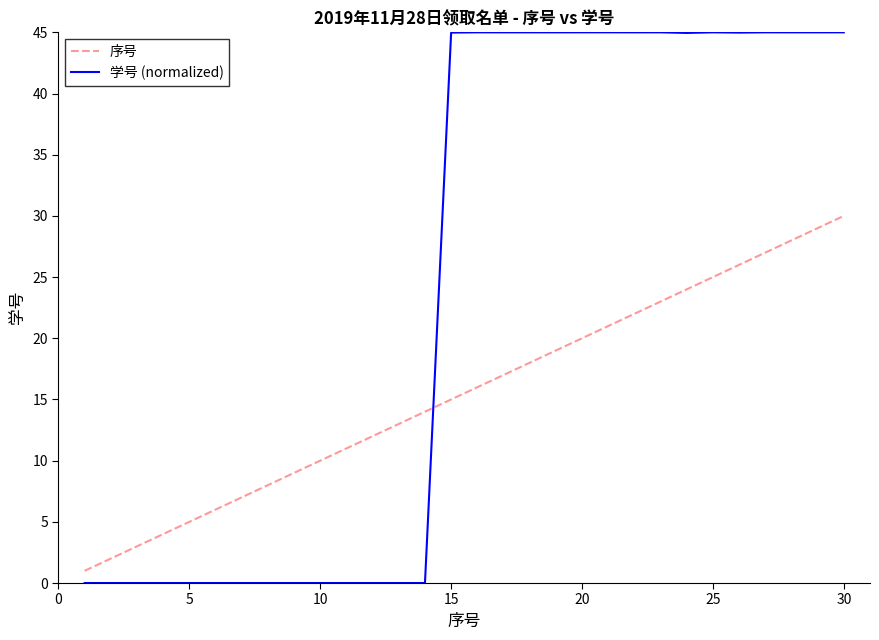

True or false: 学号 (normalized) and 序号 cross at least once.

True